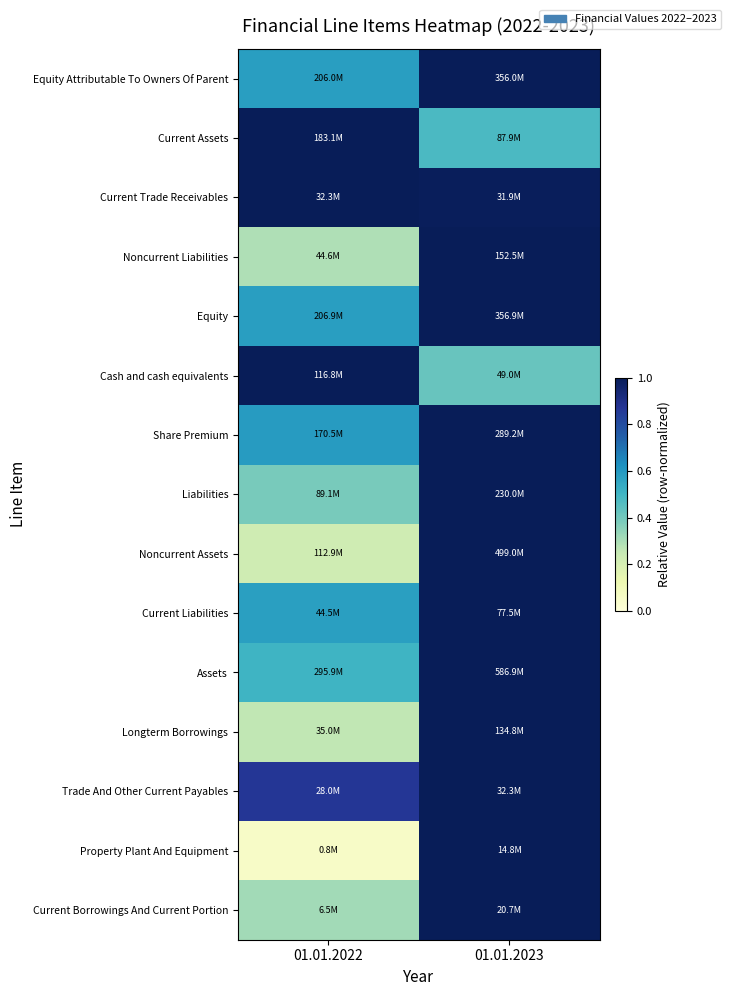

Which has a higher value, 01.01.2023 or 01.01.2022?

01.01.2023